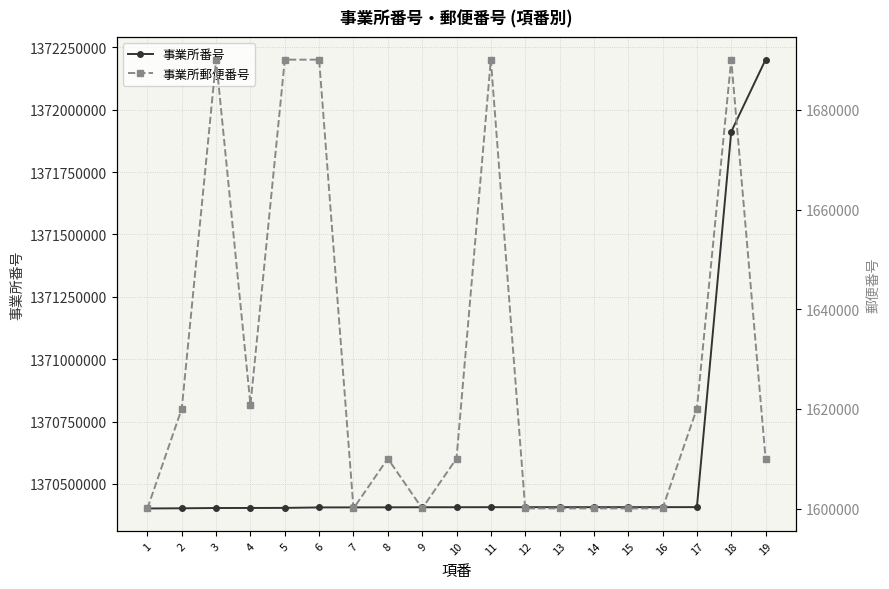

What is the approximate value of 事業所郵便番号 at 9, to the nearest 50?

1600000